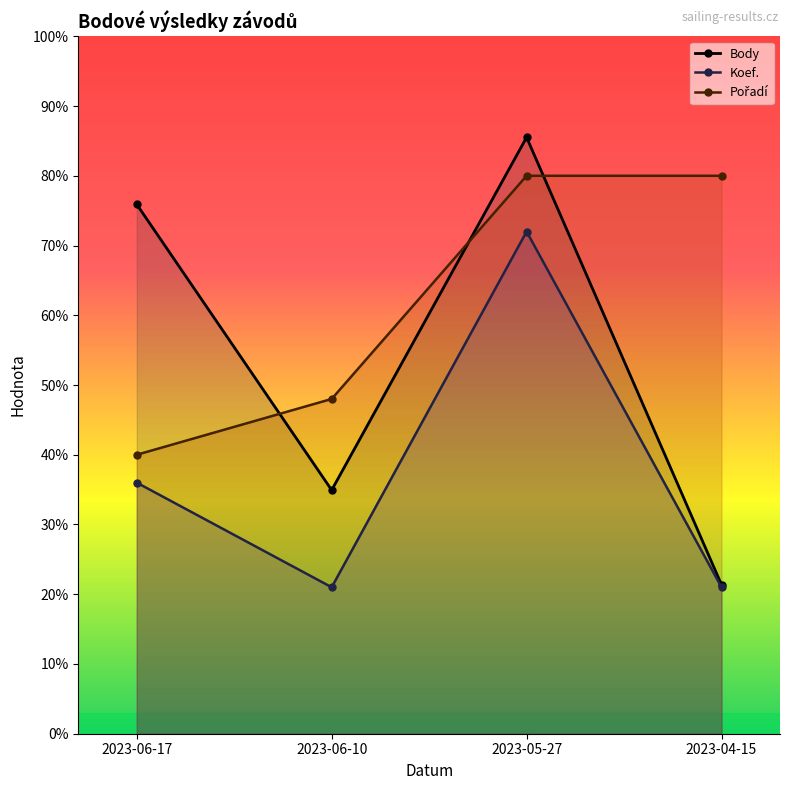

How many Pořadí values are between 4800 and 8000?

3